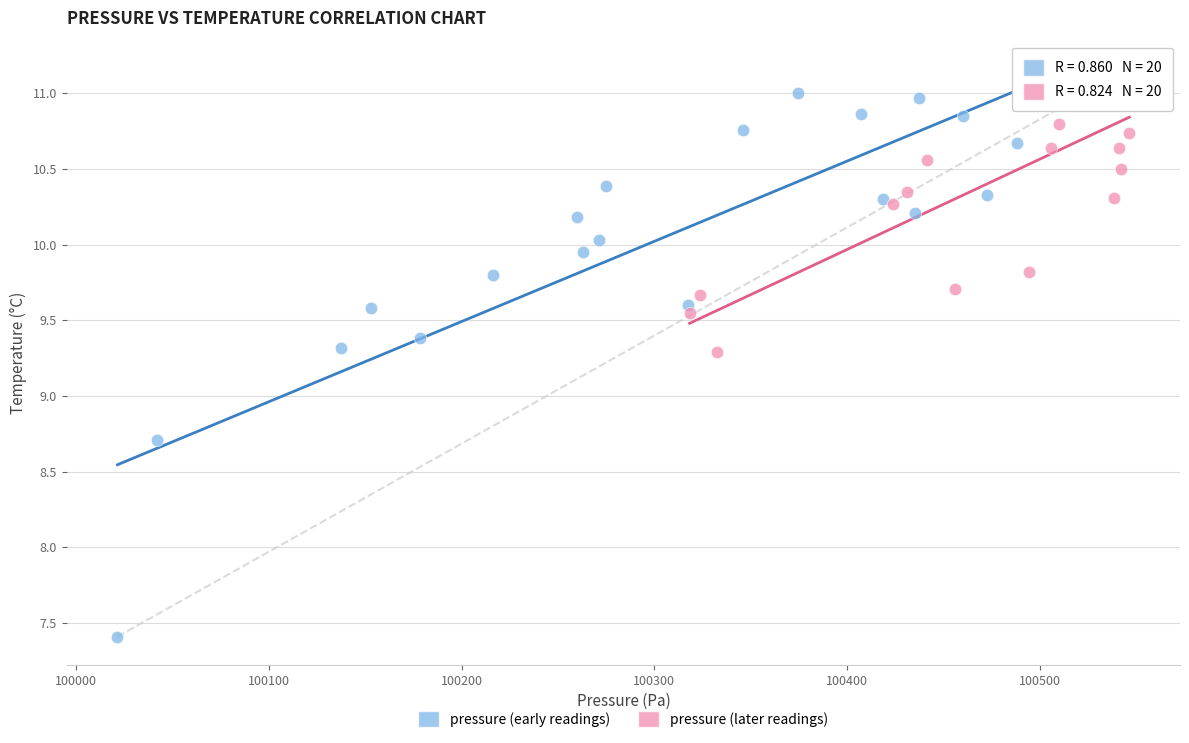

Which series contains the highest Y value?

pressure (later readings)